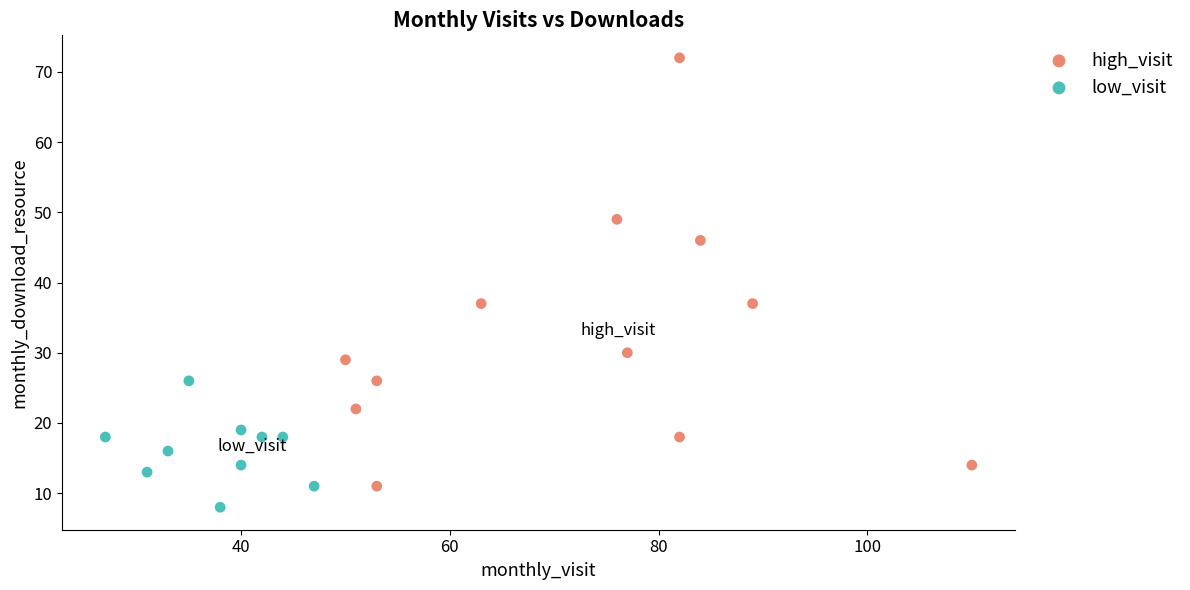

Which series contains the highest Y value?

high_visit